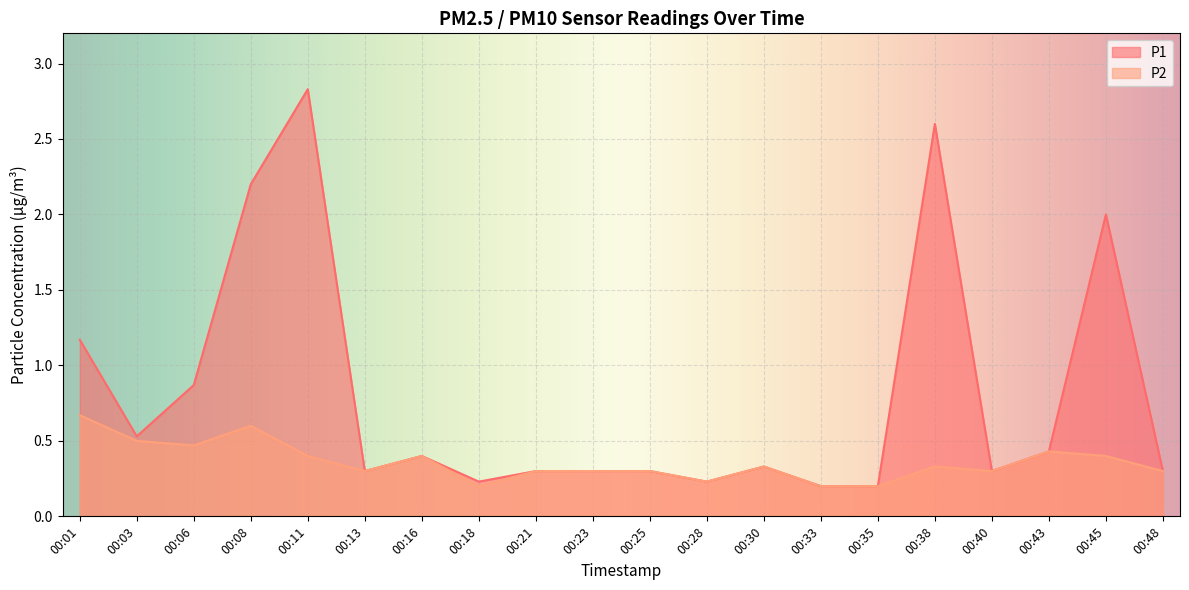

List the series in order of their peak value, highest first.

P1, P2